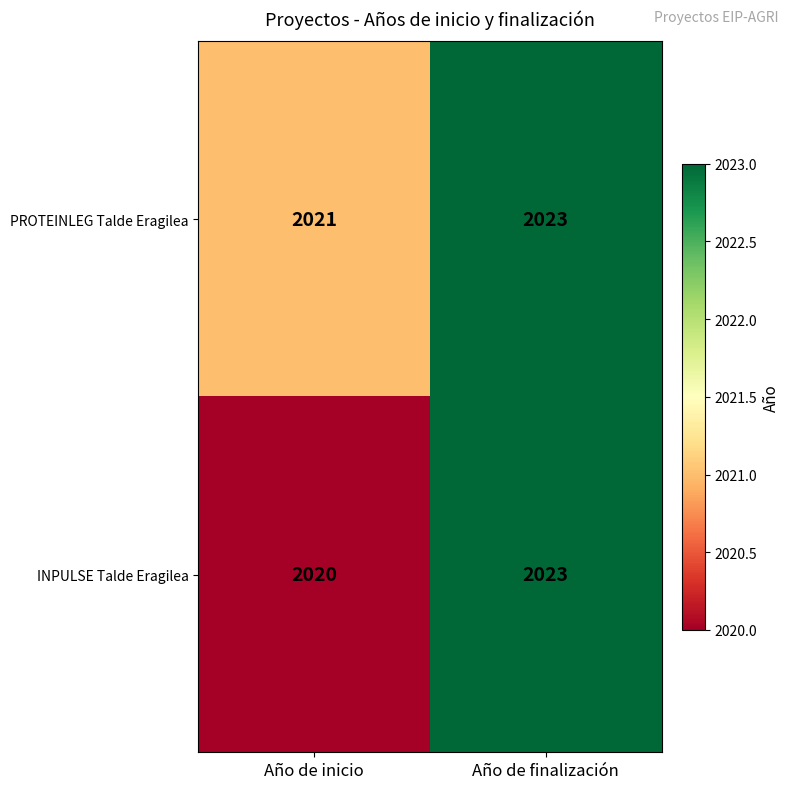

Between Año de inicio and Año de finalización, which series saw the biggest shift?

INPULSE Talde Eragilea